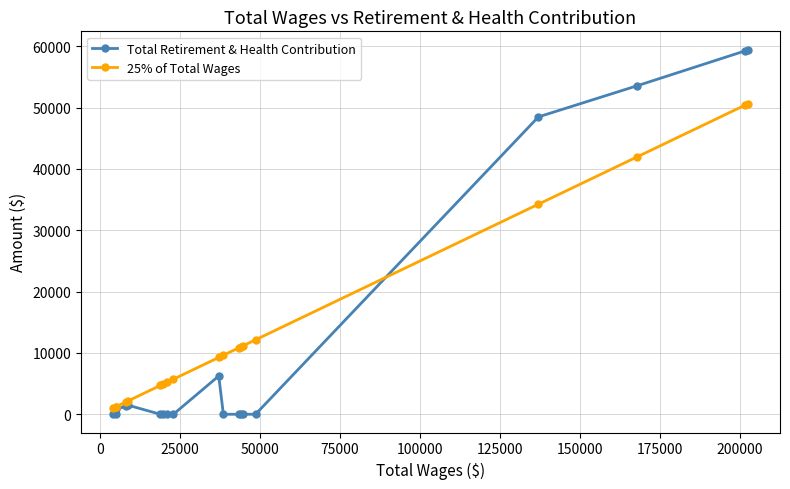

Which series has the widest spread of values?

Total Retirement & Health Contribution